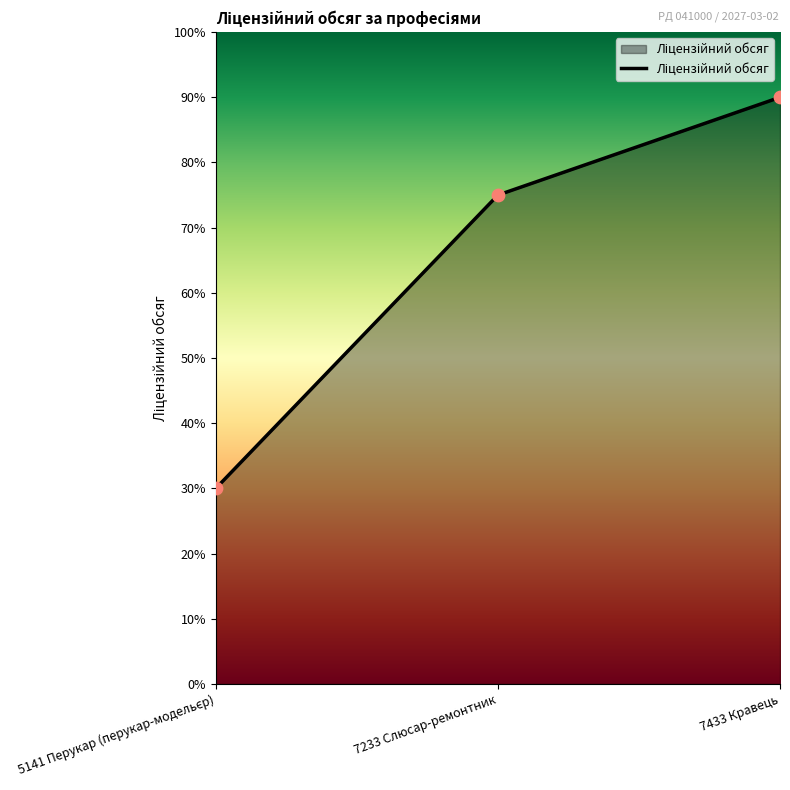

What is the ratio of the value at 7233 Слюсар-ремонтник to the value at 7433 Кравець?

0.8